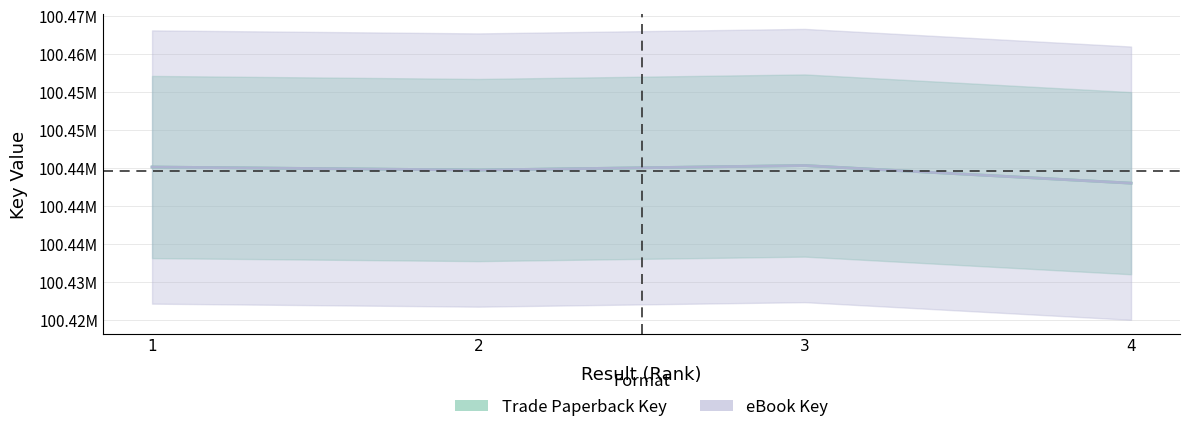

What is the sum of the eBook Key values at 4 and 3?

200888355